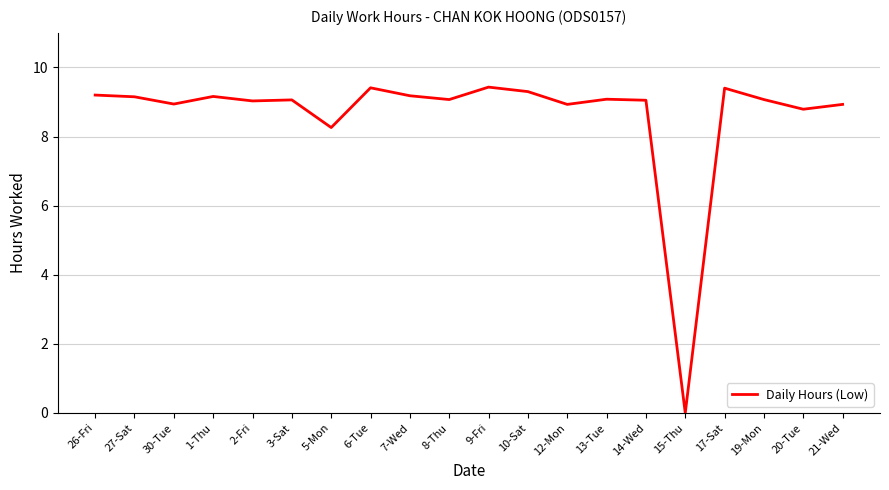

What position from the left is 20-Tue?

19